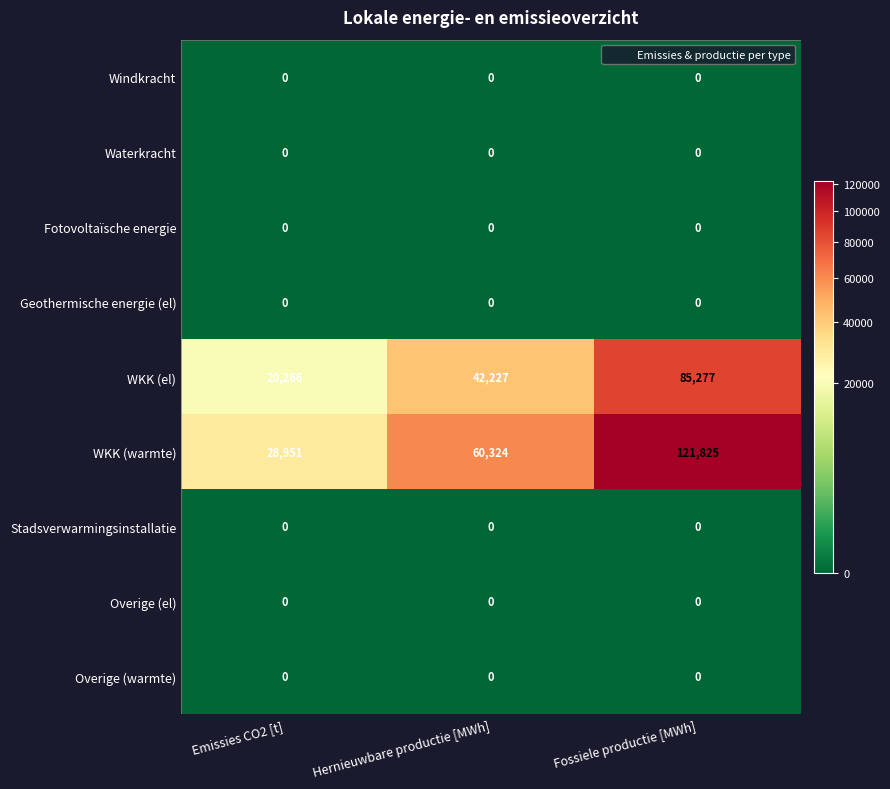

The value of WKK (el) at Emissies CO2 [t] is 20266. True or false?

True